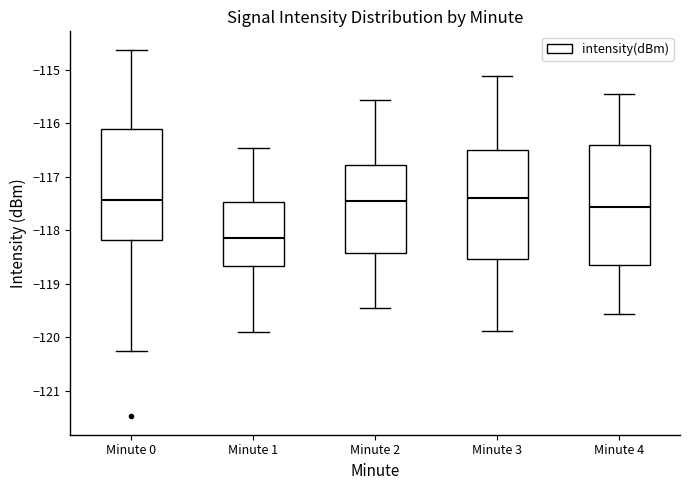

Where does the median line of the box for Minute 4 sit on the y-axis? The values are not printed on the chart, so give them approximately, as read against the axis.

-117.6